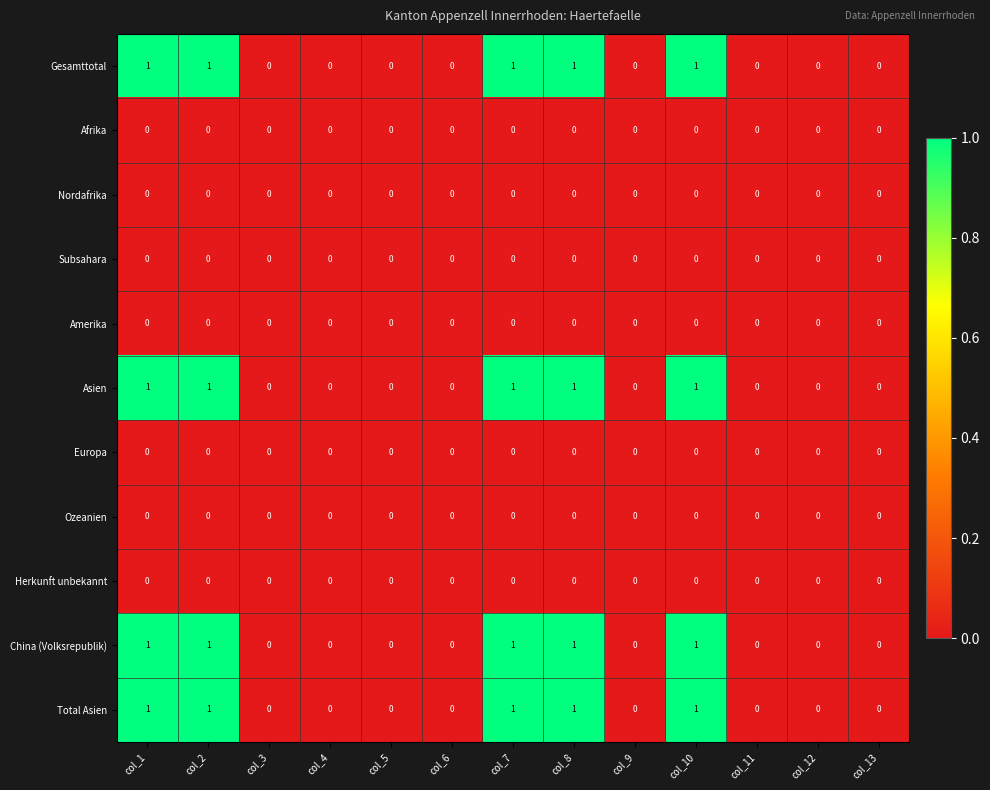

Is it true that Total Asien equals 1 at col_8?

True